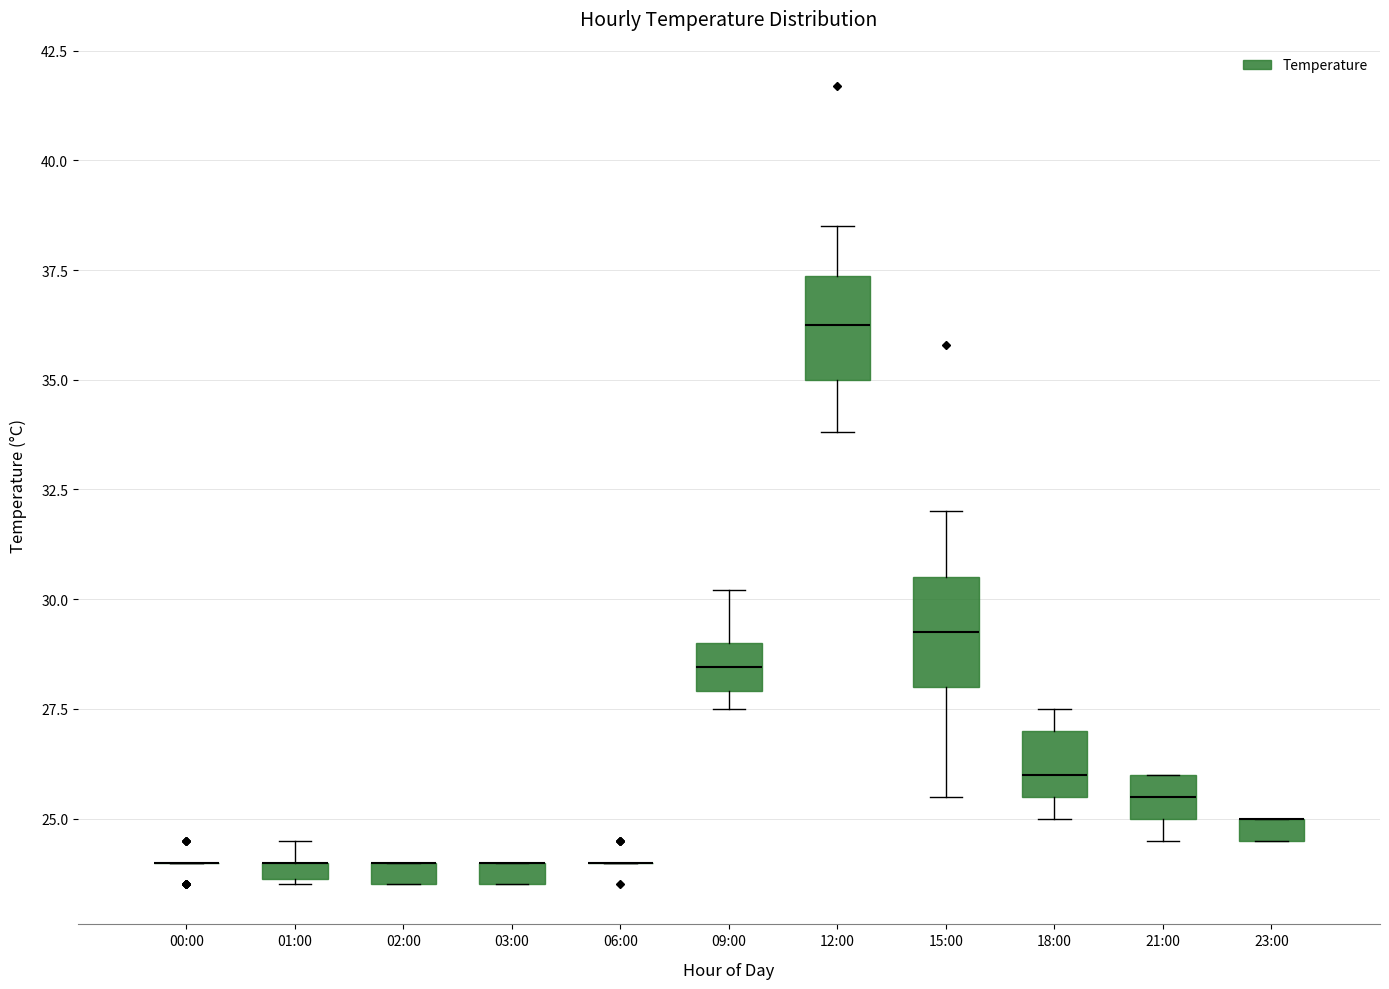

Where does the lower whisker of the box for 15:00 end on the y-axis? The values are not printed on the chart, so give them approximately, as read against the axis.

25.5